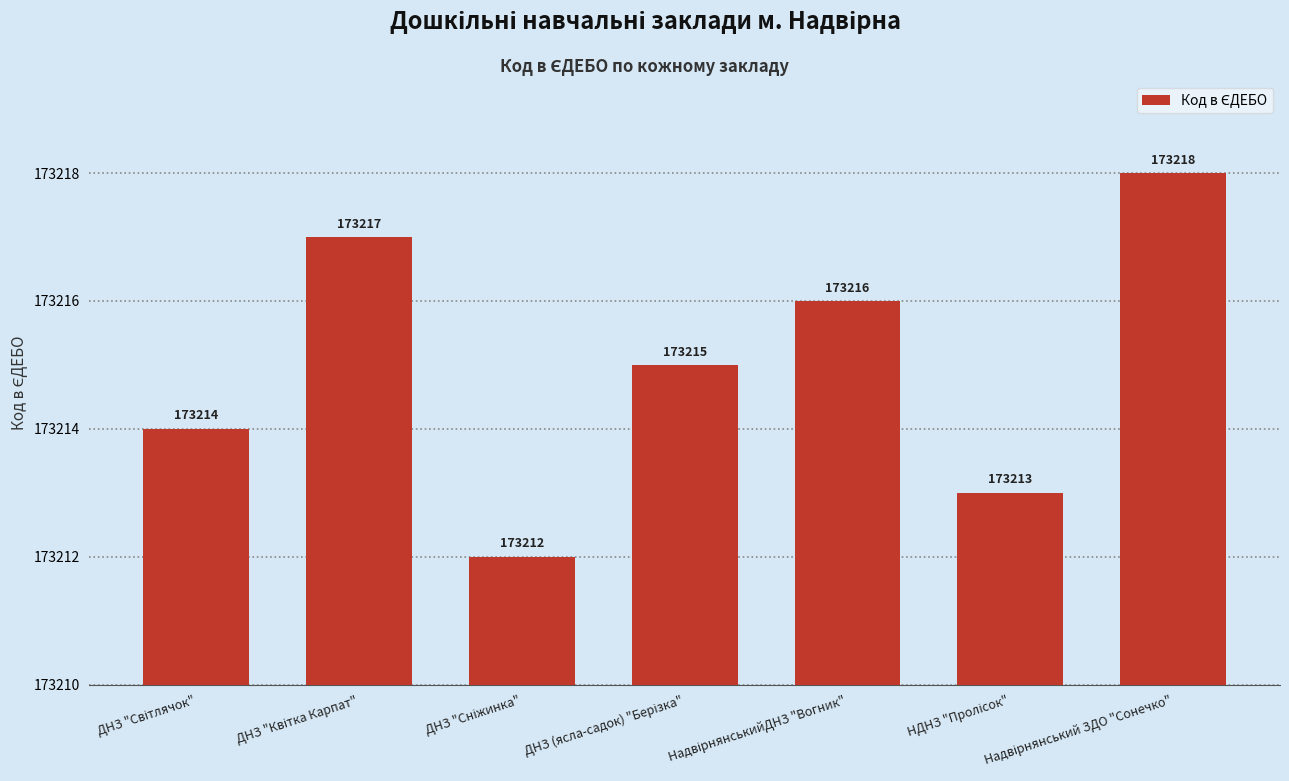

What is the change in value from НадвірнянськийДНЗ "Вогник" to Надвірнянський ЗДО "Сонечко"?

+2